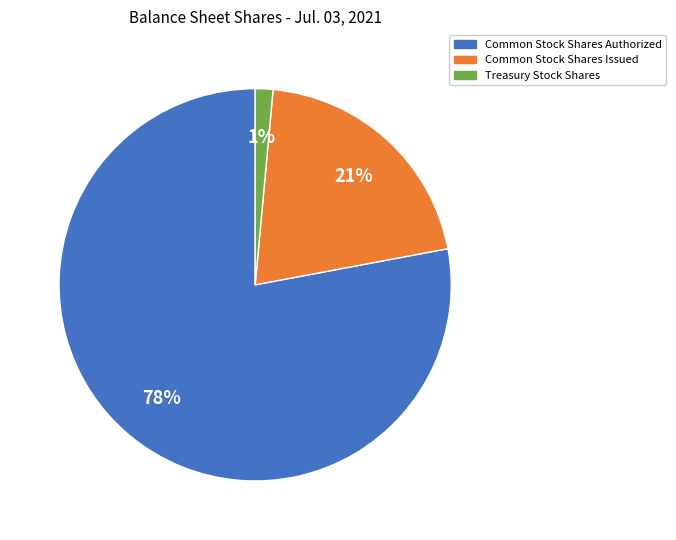

To the nearest percent, what portion does Common Stock Shares Authorized represent?

78%